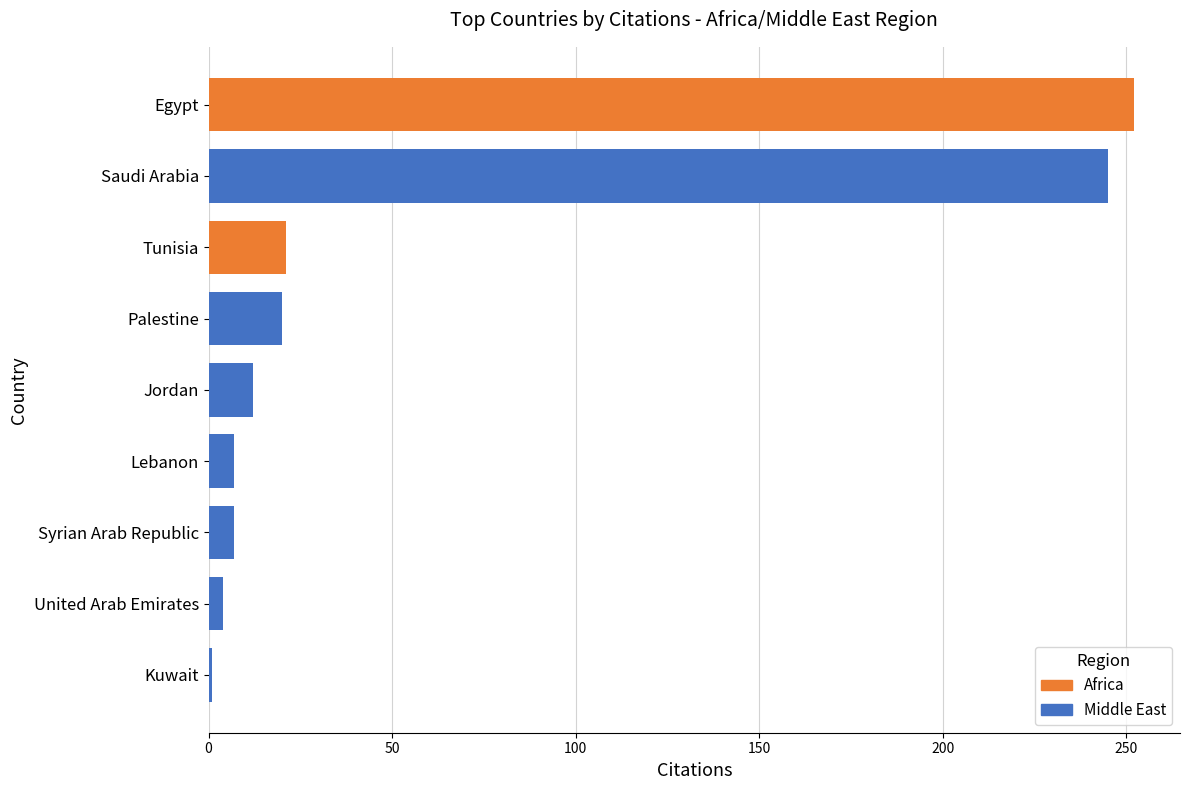

At how many categories does at least one series exceed 144?

2